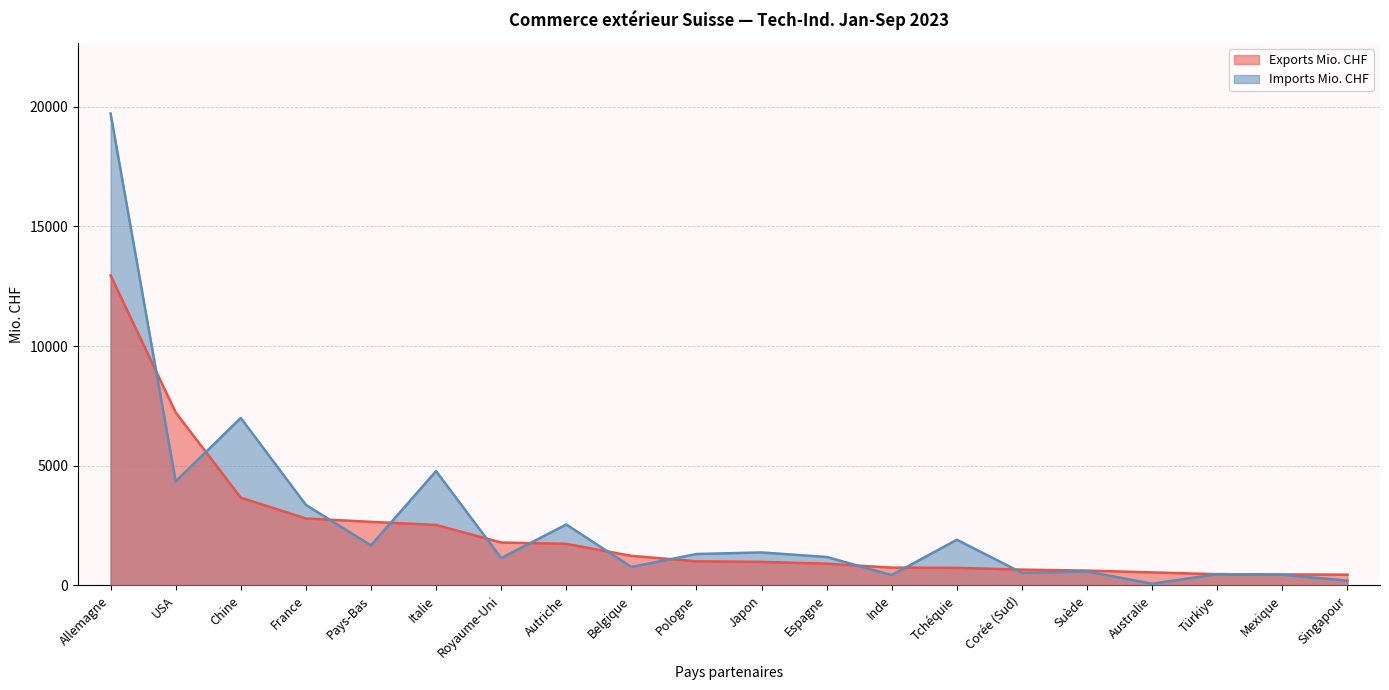

Reading left to right, extract all data points from this chart.

Exports Mio. CHF: 12951.2	7225.7	3666.0	2795.7	2655.2	2525.0	1791.9	1735.8	1235.6	1006.4	983.1	906.7	743.2	733.6	658.9	618.9	543.9	467.2	458.0	448.7
Imports Mio. CHF: 19711.5	4345.4	6994.5	3363.8	1671.8	4777.0	1140.9	2544.0	771.3	1311.7	1376.7	1186.9	432.9	1907.0	525.2	582.6	67.3	472.9	445.6	198.3